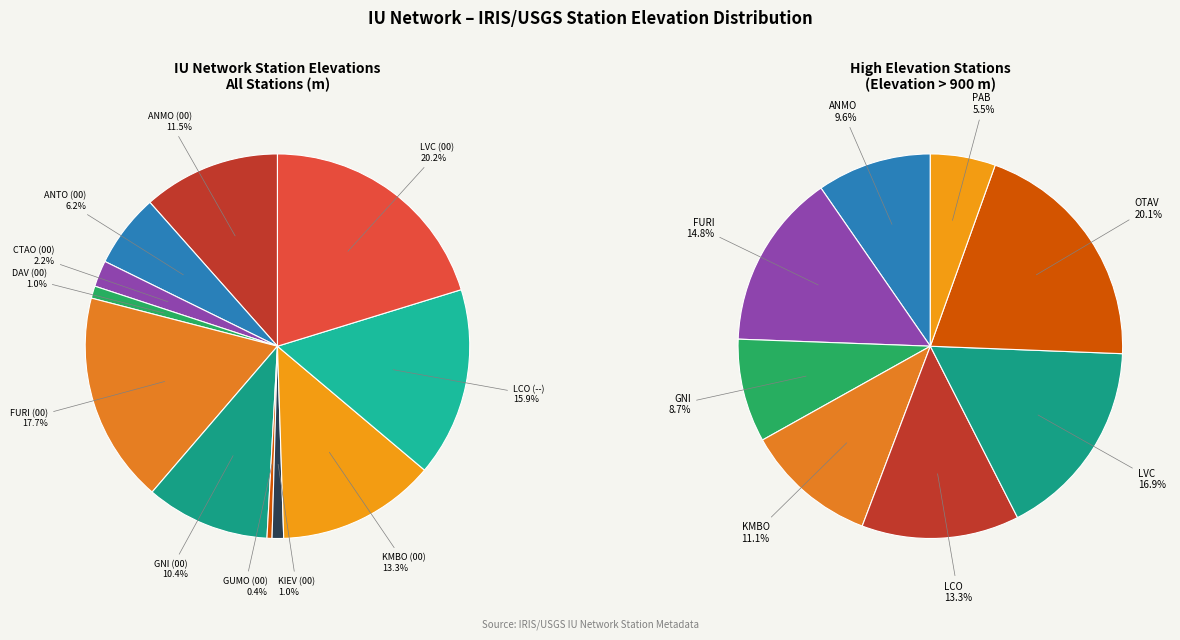

What percentage is the KMBO (00) slice, to the nearest percent?

13%